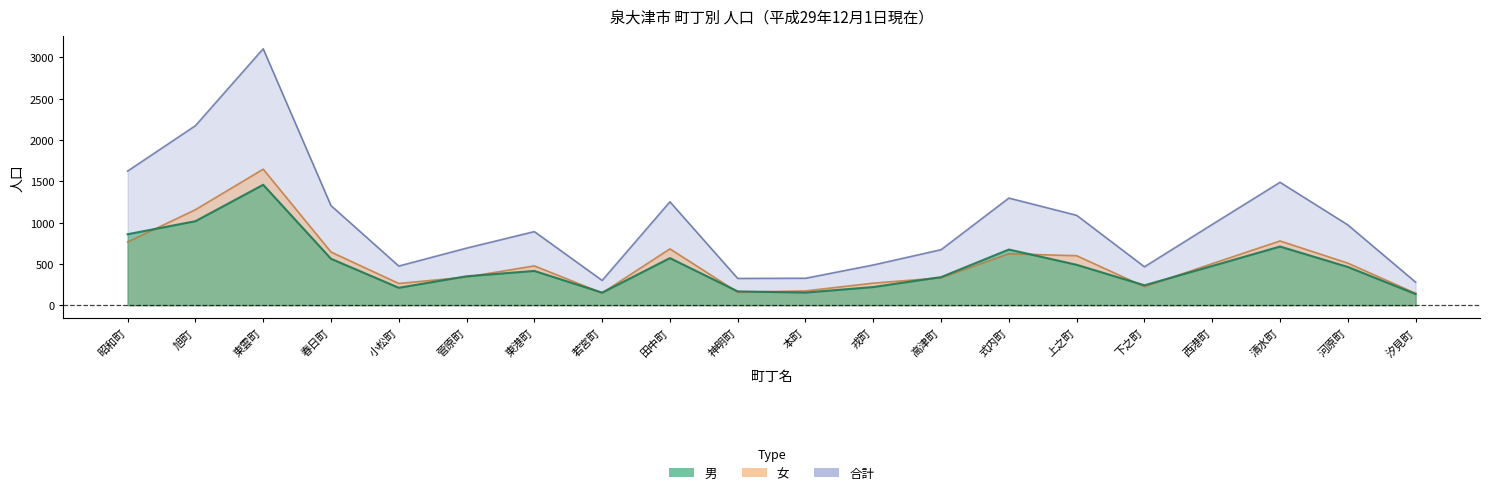

Reading left to right, list all the values displayed in this chart.

男: 昭和町=859	旭町=1017	東雲町=1458	春日町=562	小松町=211	菅原町=350	東港町=415	若宮町=152	田中町=570	神明町=167	本町=153	戎町=220	高津町=340	式内町=674	上之町=489	下之町=241	西港町=475	清水町=710	河原町=463	汐見町=135
女: 昭和町=765	旭町=1156	東雲町=1647	春日町=644	小松町=263	菅原町=341	東港町=476	若宮町=148	田中町=682	神明町=157	本町=173	戎町=267	高津町=332	式内町=623	上之町=599	下之町=224	西港町=503	清水町=778	河原町=509	汐見町=144
合計: 昭和町=1624	旭町=2173	東雲町=3105	春日町=1206	小松町=474	菅原町=691	東港町=891	若宮町=300	田中町=1252	神明町=324	本町=326	戎町=487	高津町=672	式内町=1297	上之町=1088	下之町=465	西港町=978	清水町=1488	河原町=972	汐見町=279